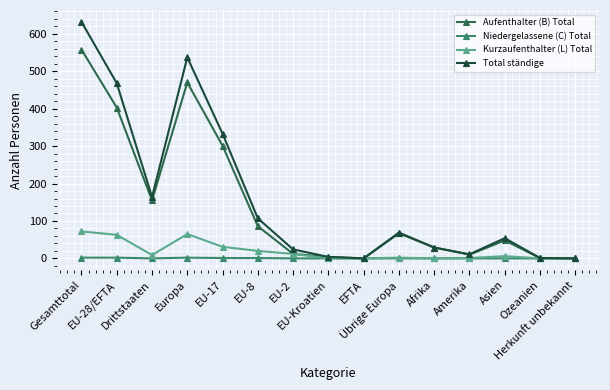

At Europa, list the series in order from smallest to largest.

Niedergelassene (C) Total, Kurzaufenthalter (L) Total, Aufenthalter (B) Total, Total ständige